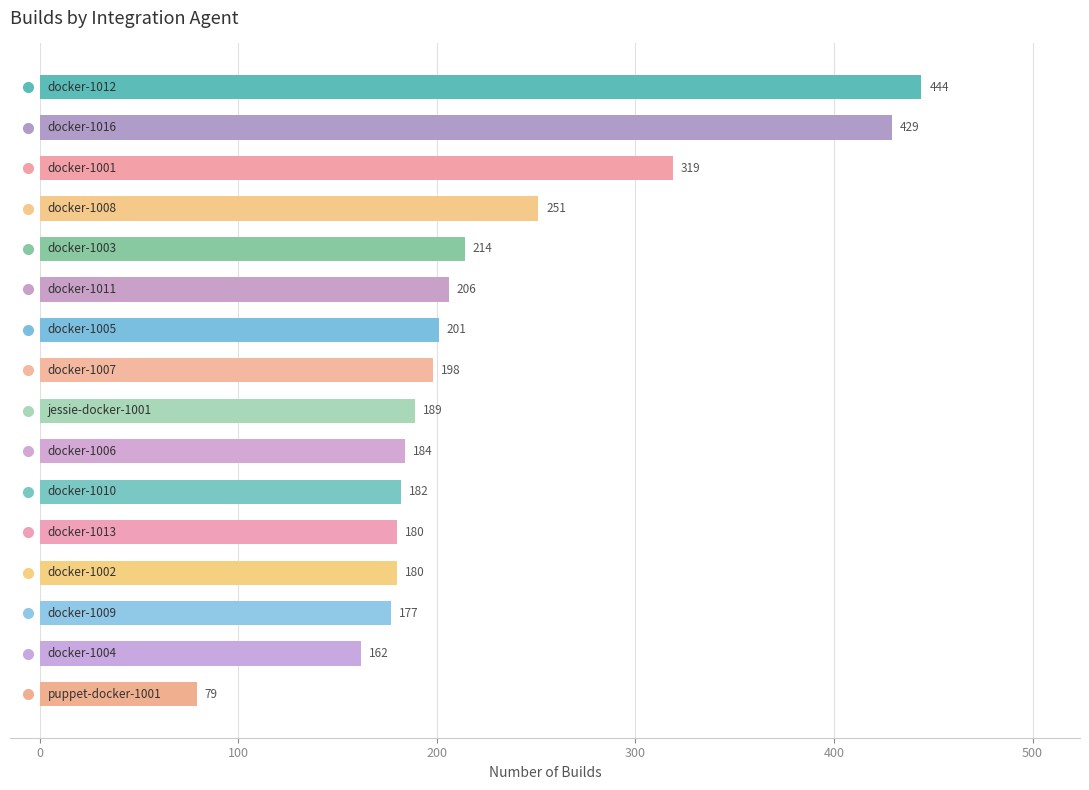

What is the value of the 14th bar from the top?

177